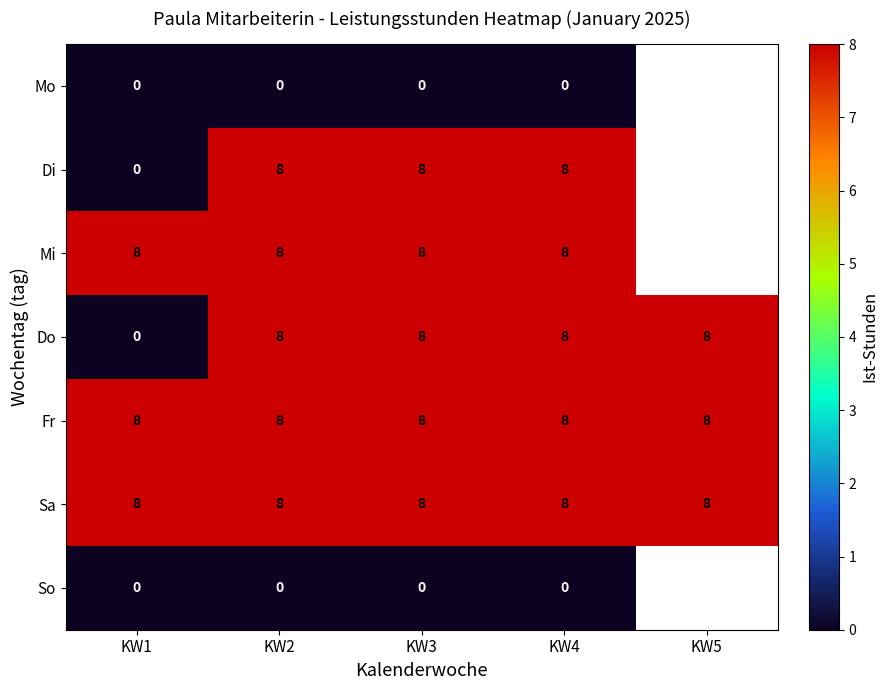

What is the difference between the highest and lowest values at KW2?

8